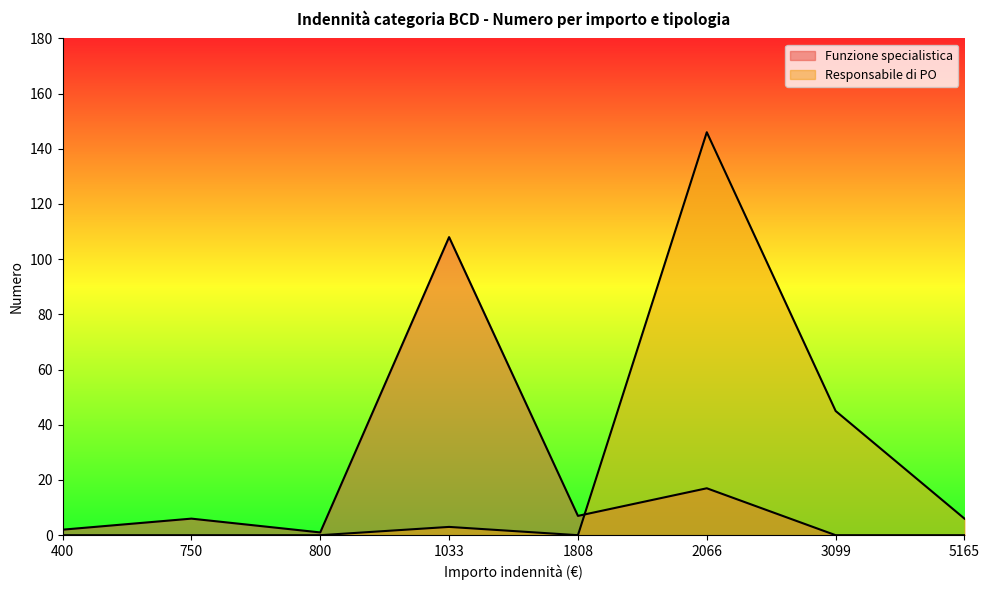

Which category has the highest value in the Responsabile di PO series?

2066